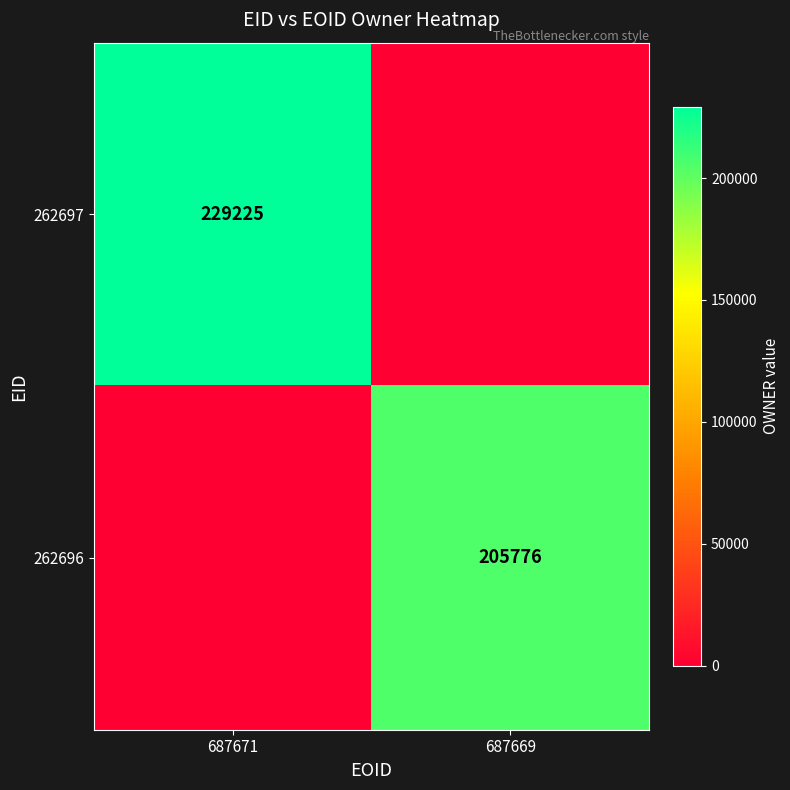

Which has a higher value, 687669 or 687671?

687671